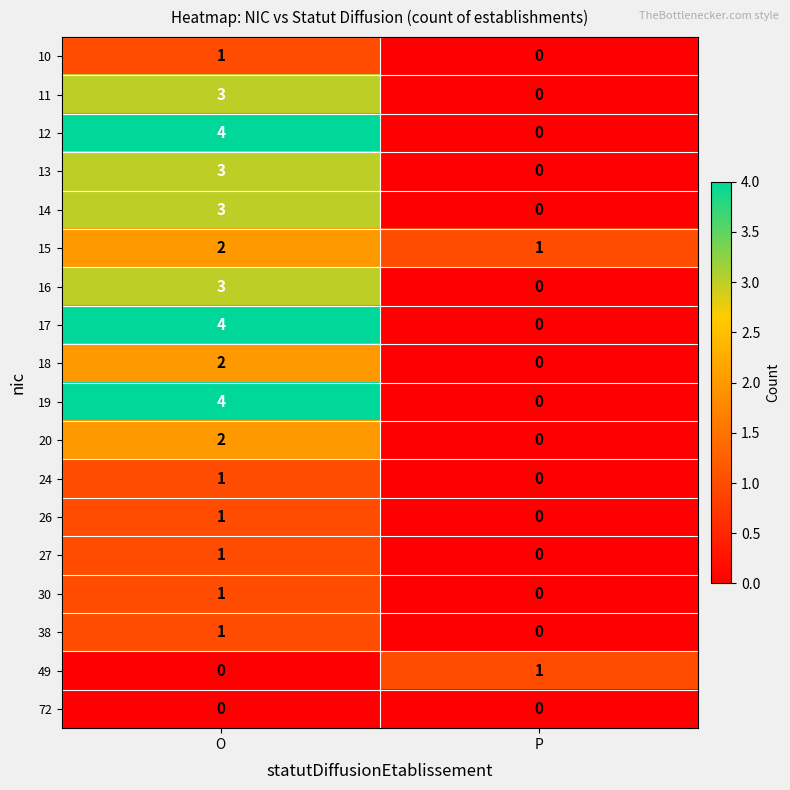

What is the sum of the 14 values at O and P?

3